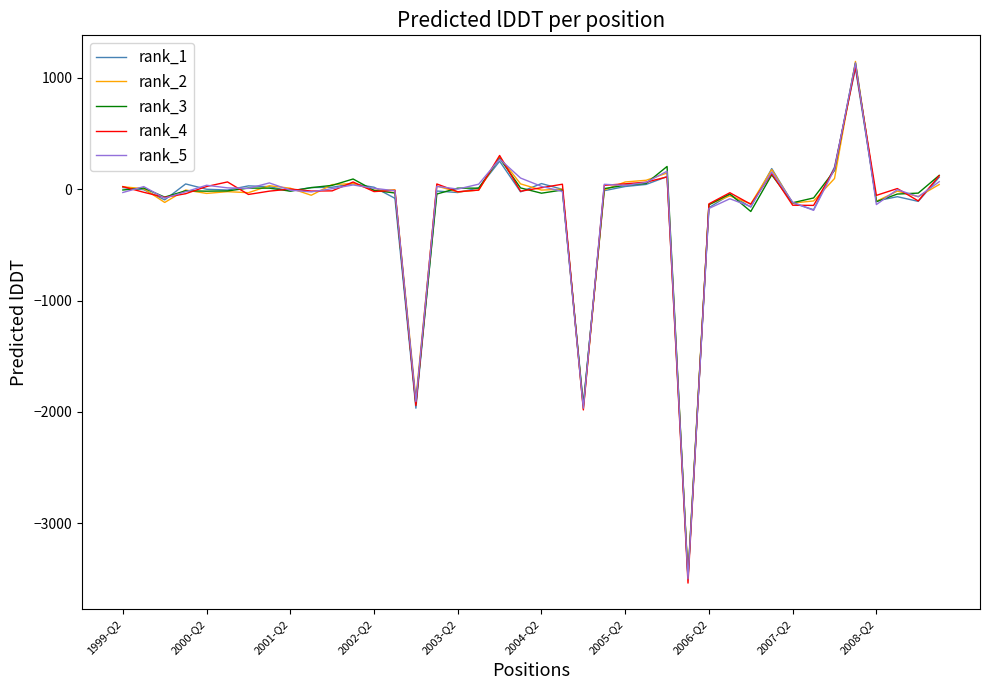

Which series has the largest range (max minus min)?

rank_4